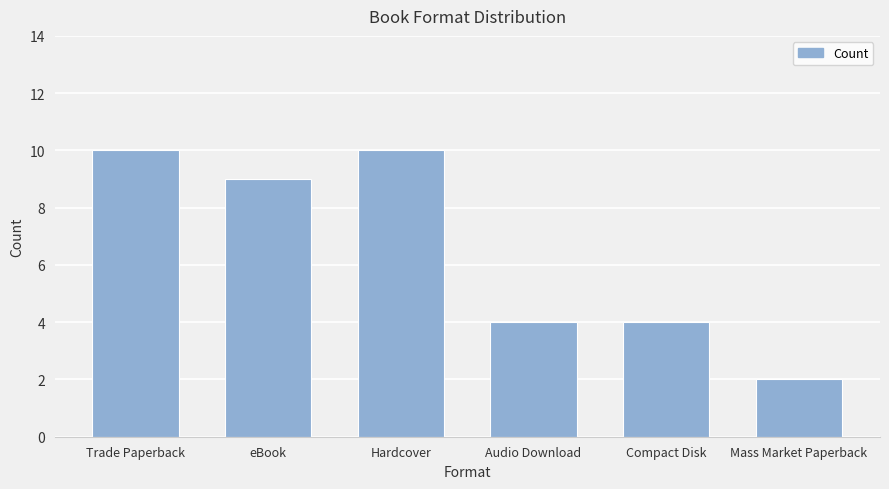

How many bars are there in total?

6